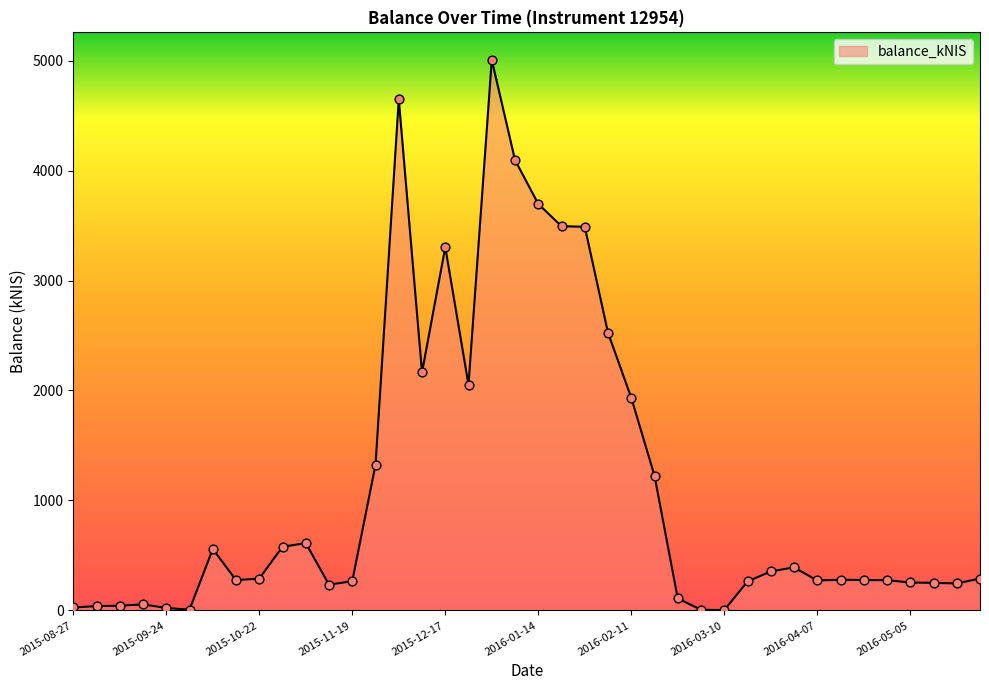

What is the difference between the maximum and minimum values?

5002.9